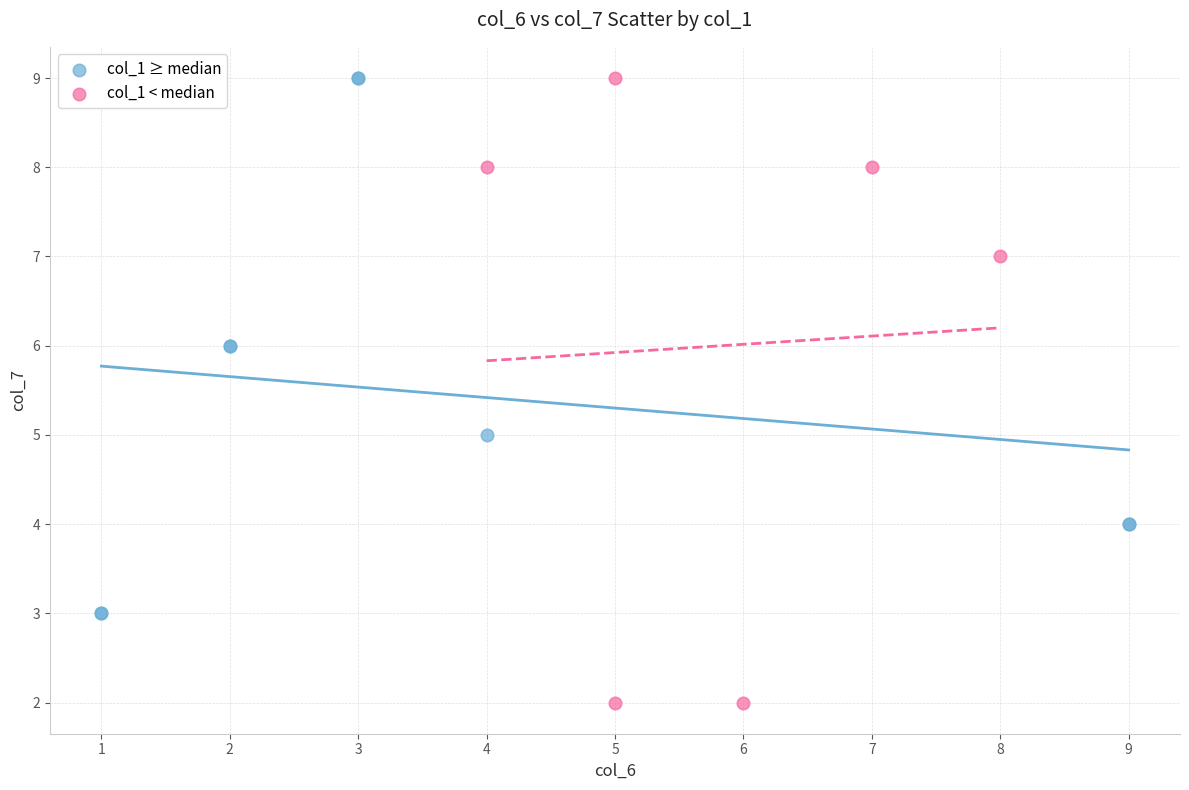

Which series reaches the minimum Y coordinate?

col_1 < median